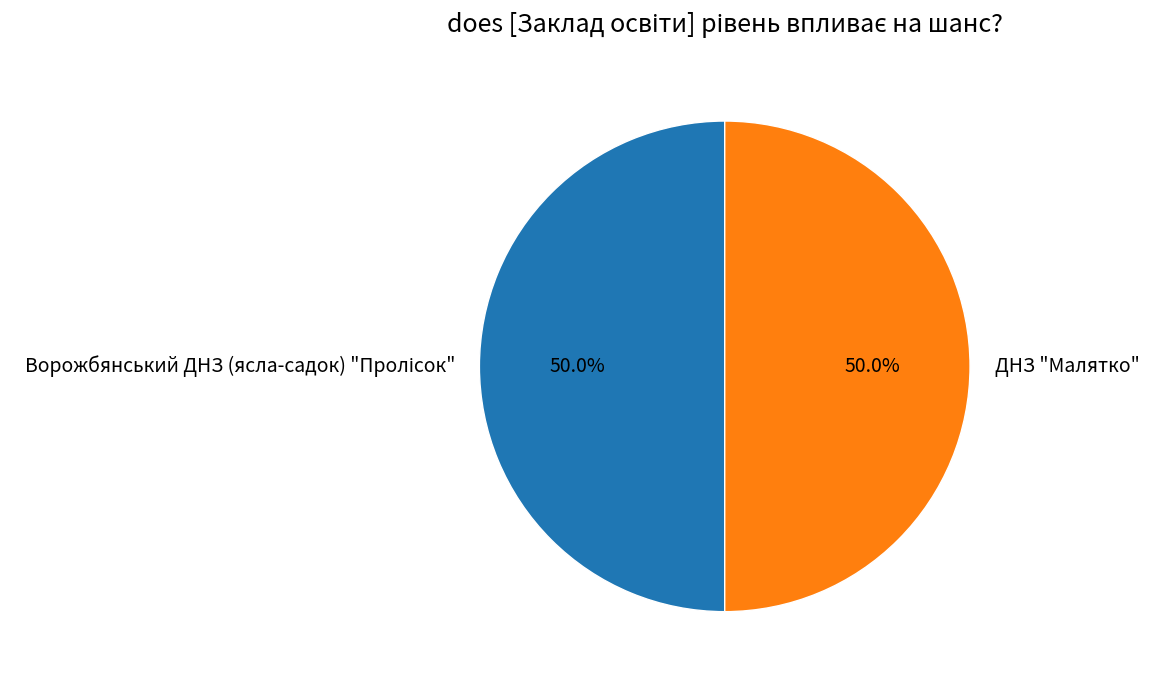

How much of the chart is everything except ДНЗ "Малятко"?

50.0%